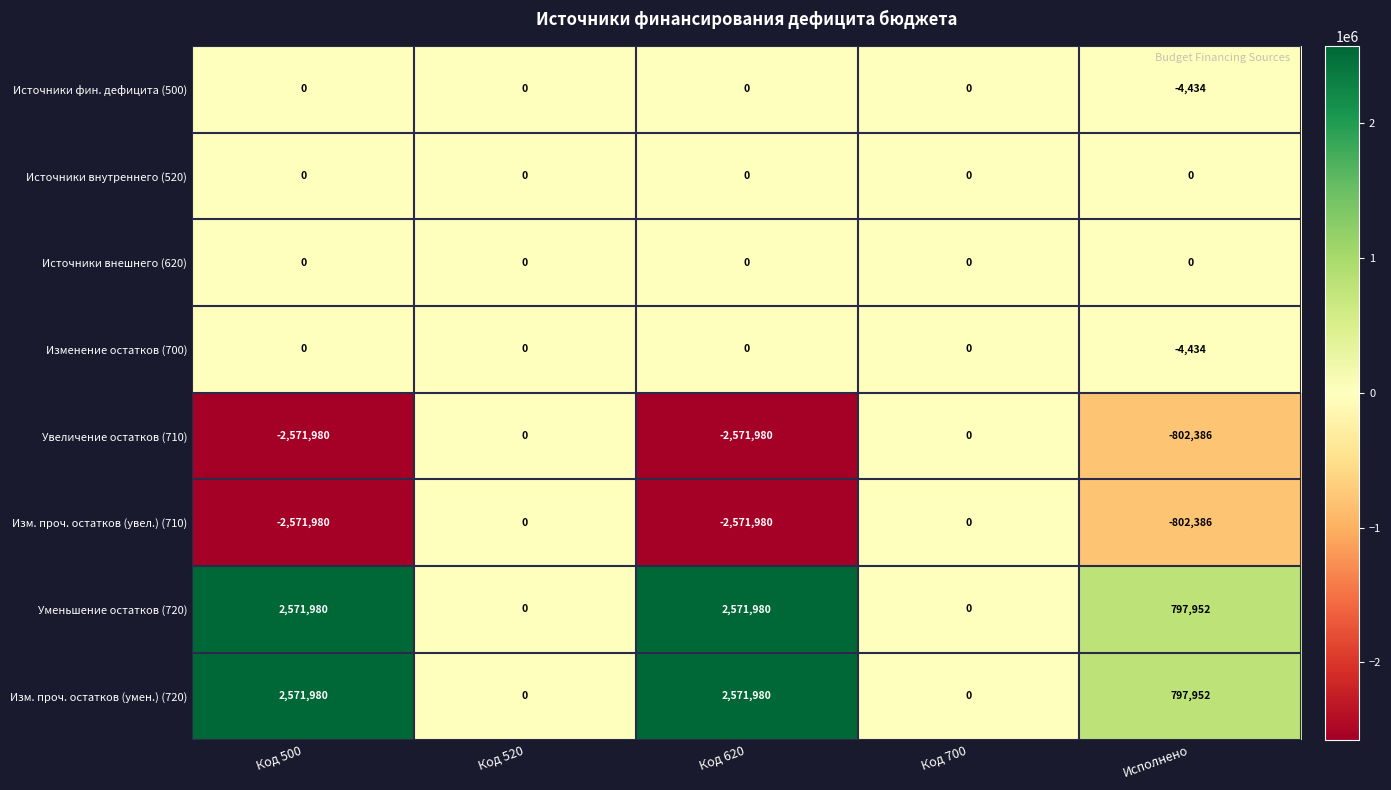

Where is Изм. проч. остатков (умен.) (720) nearest to the value 1285990?

Исполнено